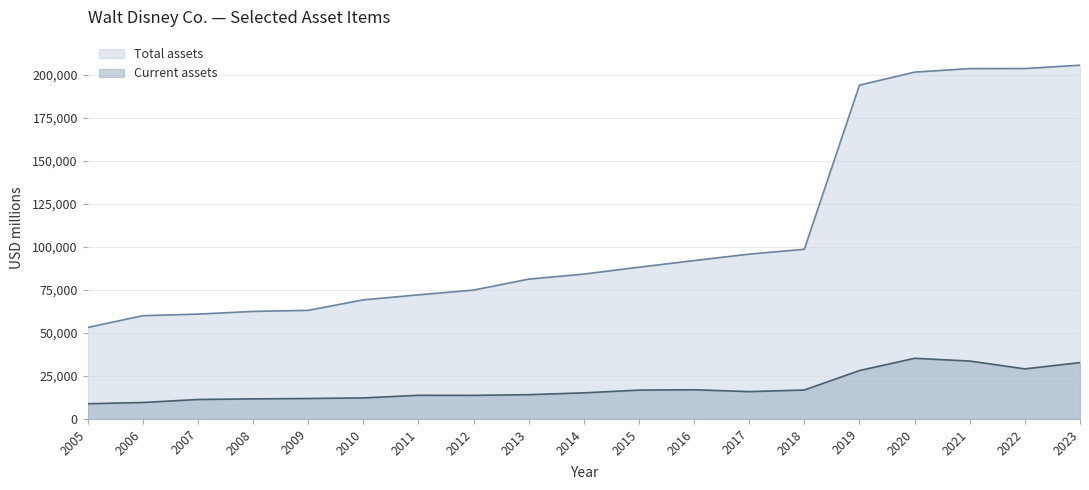

What is the value of the Current assets point at the 3rd from the left?

11314